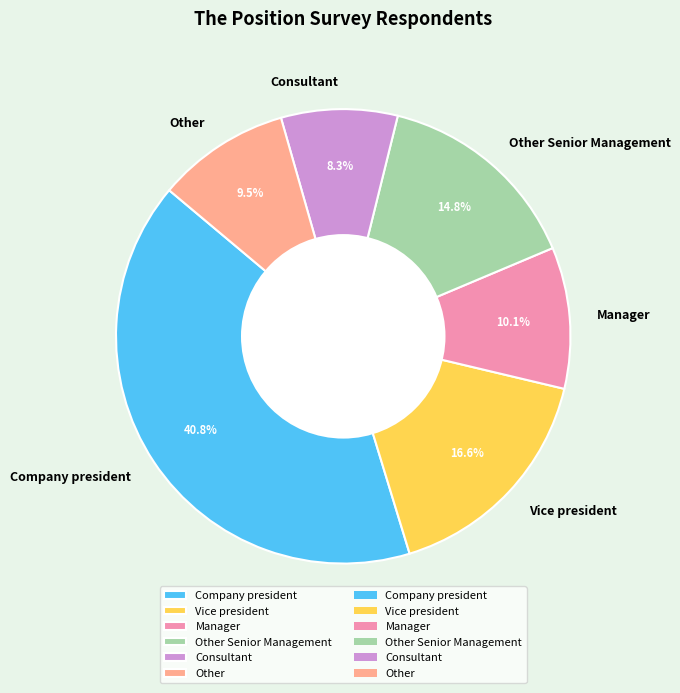

Is there any slice that represents more than half of the pie?

No